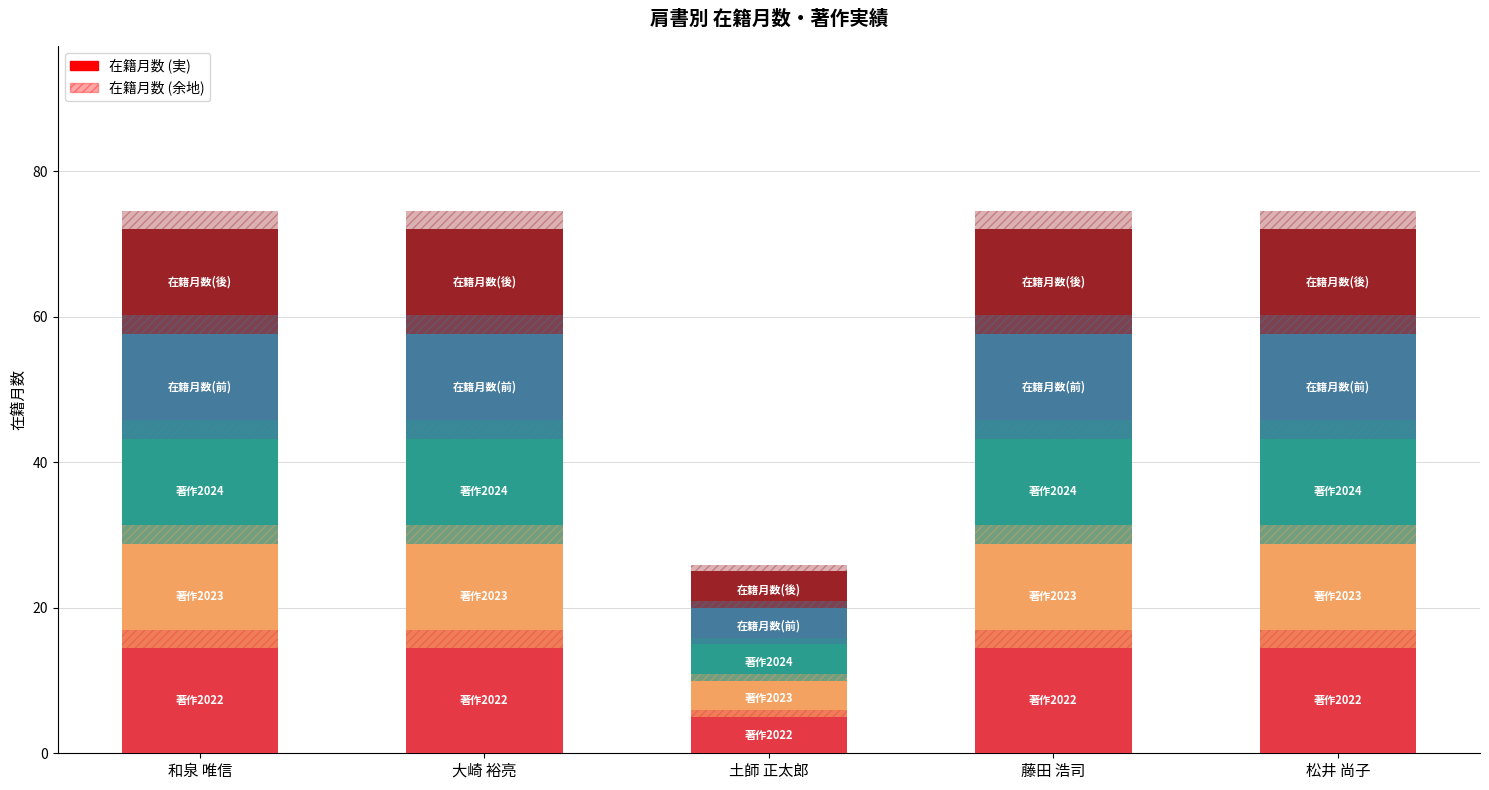

How many bars are there in total?

25